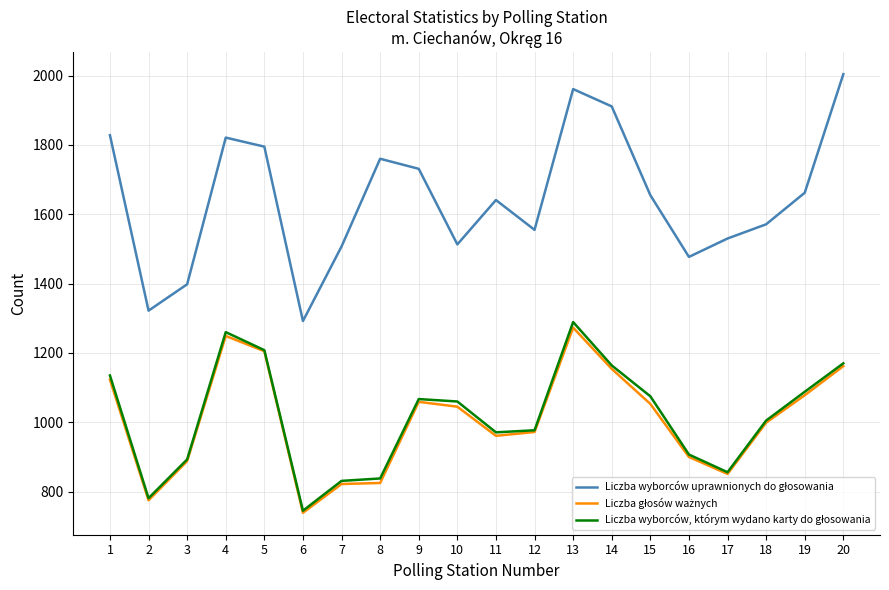

How many lines are shown in the chart?

3